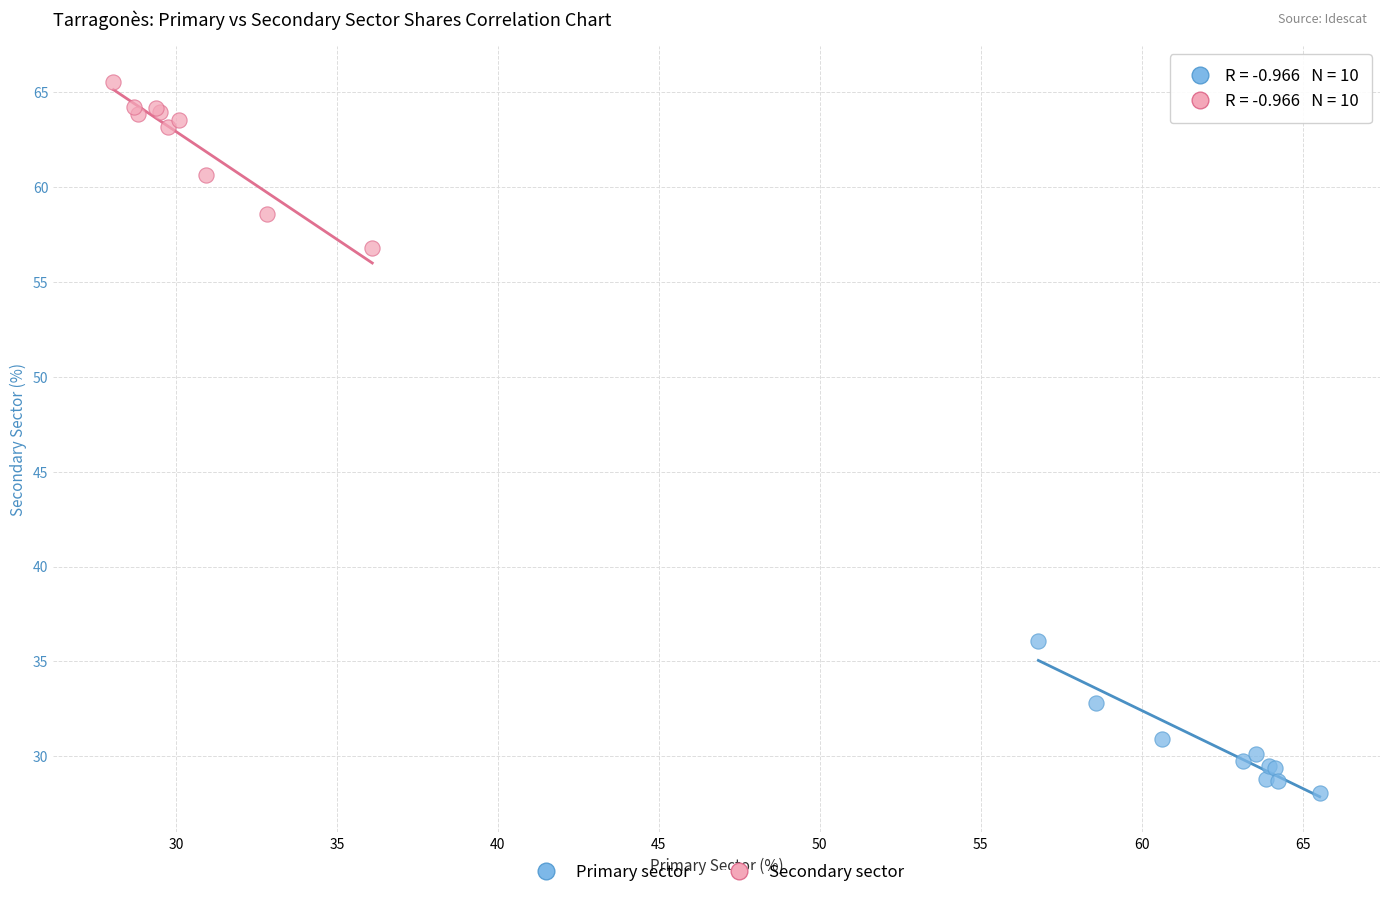

Which series contains the highest Y value?

Secondary sector